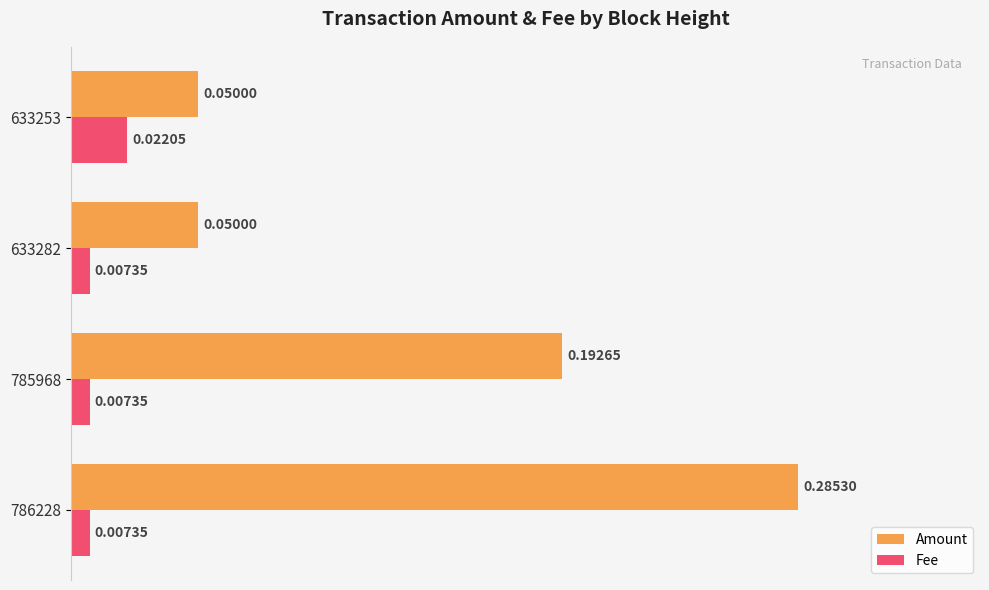

Which series has the largest total across all categories?

Amount